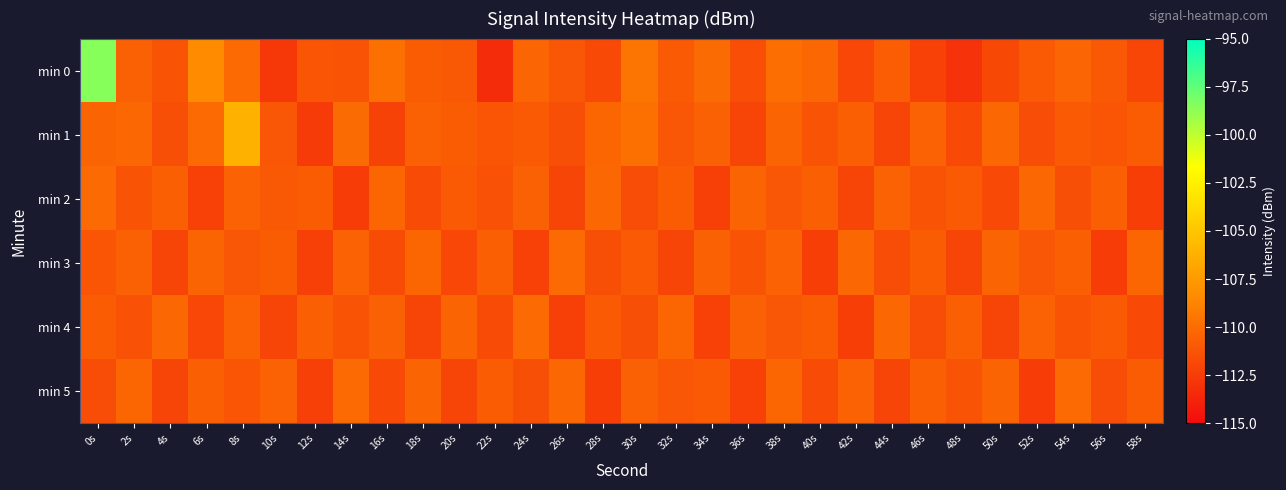

Reading left to right, what are all the values shown in this chart?

min 0: 0s=-98.5	2s=-110.6	4s=-111.2	6s=-108.3	8s=-110.1	10s=-112.7	12s=-111.2	14s=-111.3	16s=-109.8	18s=-110.8	20s=-111.0	22s=-113.3	24s=-110.4	26s=-111.2	28s=-111.8	30s=-109.6	32s=-110.9	34s=-110.1	36s=-111.6	38s=-109.8	40s=-110.2	42s=-111.9	44s=-110.8	46s=-112.2	48s=-113.0	50s=-111.9	52s=-110.9	54s=-110.4	56s=-111.0	58s=-112.0
min 1: 0s=-110.4	2s=-110.2	4s=-111.5	6s=-110.1	8s=-106.2	10s=-111.2	12s=-112.6	14s=-110.1	16s=-112.2	18s=-110.6	20s=-110.8	22s=-111.2	24s=-110.9	26s=-111.5	28s=-110.3	30s=-109.8	32s=-111.1	34s=-110.6	36s=-112.0	38s=-110.4	40s=-111.3	42s=-110.7	44s=-112.1	46s=-110.5	48s=-111.8	50s=-110.2	52s=-111.6	54s=-110.9	56s=-111.2	58s=-110.8
min 2: 0s=-110.1	2s=-111.3	4s=-110.7	6s=-112.2	8s=-110.5	10s=-111.0	12s=-110.8	14s=-112.5	16s=-110.3	18s=-111.7	20s=-110.9	22s=-111.4	24s=-110.6	26s=-112.1	28s=-110.2	30s=-111.6	32s=-110.8	34s=-112.3	36s=-110.4	38s=-111.1	40s=-110.7	42s=-112.0	44s=-110.5	46s=-111.3	48s=-110.9	50s=-111.8	52s=-110.2	54s=-111.5	56s=-110.7	58s=-112.4
min 3: 0s=-111.2	2s=-110.6	4s=-112.0	6s=-110.4	8s=-111.1	10s=-110.8	12s=-112.3	14s=-110.5	16s=-111.7	18s=-110.3	20s=-111.9	22s=-110.7	24s=-112.2	26s=-110.1	28s=-111.5	30s=-110.9	32s=-112.1	34s=-110.6	36s=-111.3	38s=-110.5	40s=-112.4	42s=-110.2	44s=-111.6	46s=-110.8	48s=-112.0	50s=-110.4	52s=-111.1	54s=-110.7	56s=-112.5	58s=-110.3
min 4: 0s=-110.8	2s=-111.4	4s=-110.2	6s=-111.9	8s=-110.5	10s=-112.1	12s=-110.7	14s=-111.3	16s=-110.6	18s=-112.0	20s=-110.4	22s=-111.7	24s=-110.1	26s=-112.3	28s=-110.9	30s=-111.5	32s=-110.3	34s=-112.2	36s=-110.6	38s=-111.1	40s=-110.8	42s=-112.4	44s=-110.2	46s=-111.6	48s=-110.7	50s=-112.1	52s=-110.5	54s=-111.3	56s=-110.9	58s=-111.8
min 5: 0s=-111.6	2s=-110.3	4s=-112.0	6s=-110.7	8s=-111.2	10s=-110.5	12s=-112.3	14s=-110.1	16s=-111.8	18s=-110.4	20s=-112.1	22s=-110.8	24s=-111.5	26s=-110.2	28s=-112.4	30s=-110.6	32s=-111.1	34s=-110.9	36s=-112.2	38s=-110.3	40s=-111.7	42s=-110.5	44s=-112.0	46s=-110.7	48s=-111.3	50s=-110.4	52s=-112.5	54s=-110.1	56s=-111.6	58s=-110.8